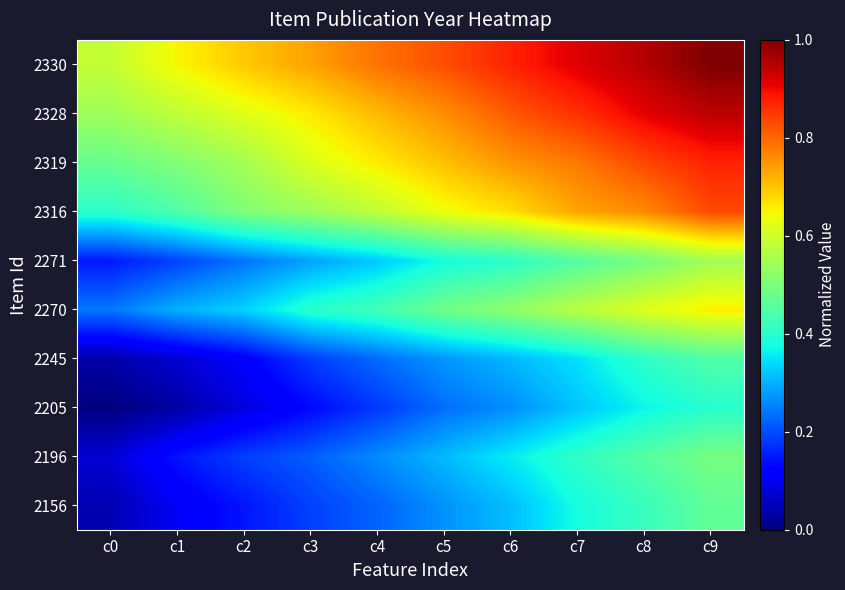

Which has a higher value, c2 or c0?

c2